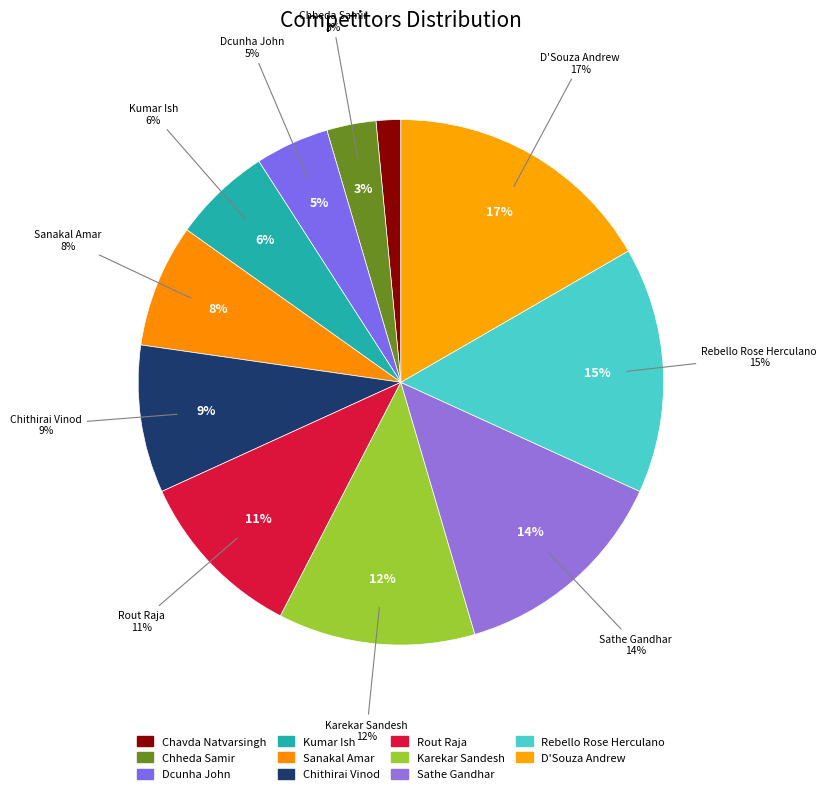

What percentage do Karekar Sandesh and Dcunha John together represent?

16.7%